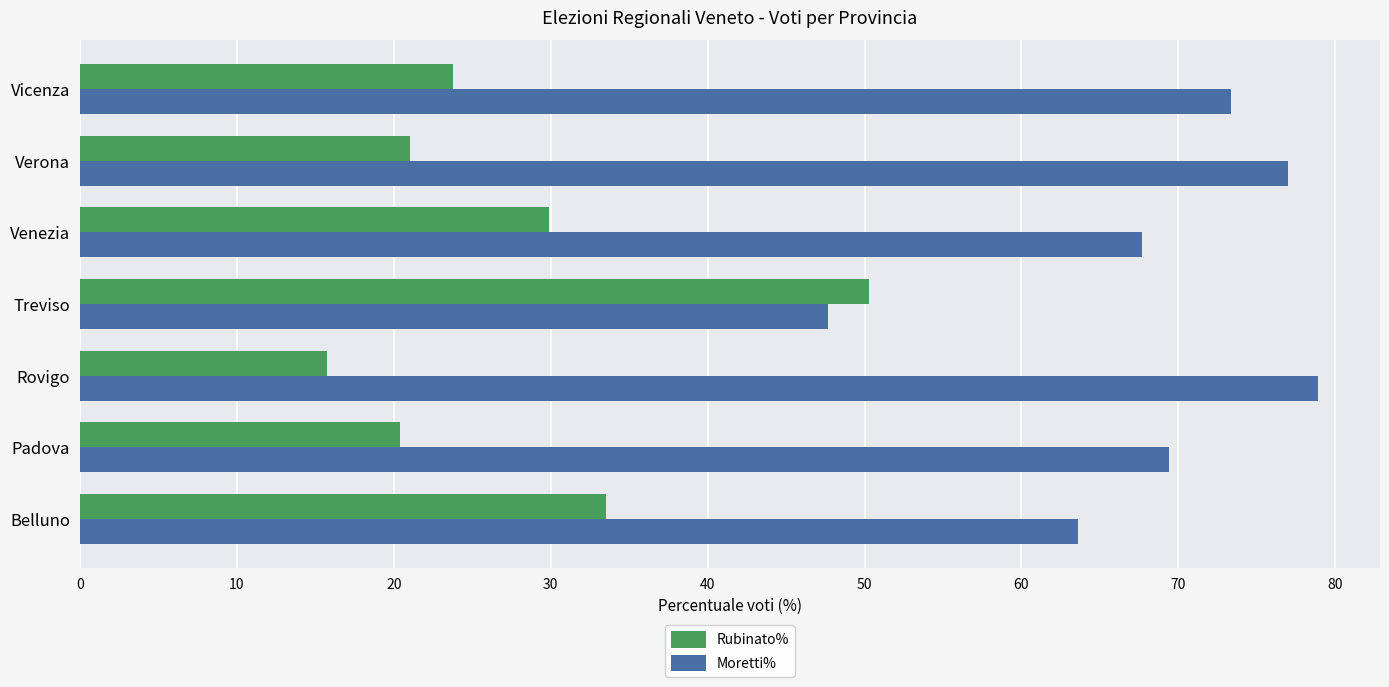

What is the spread (max minus min) of values at Vicenza?

49.6